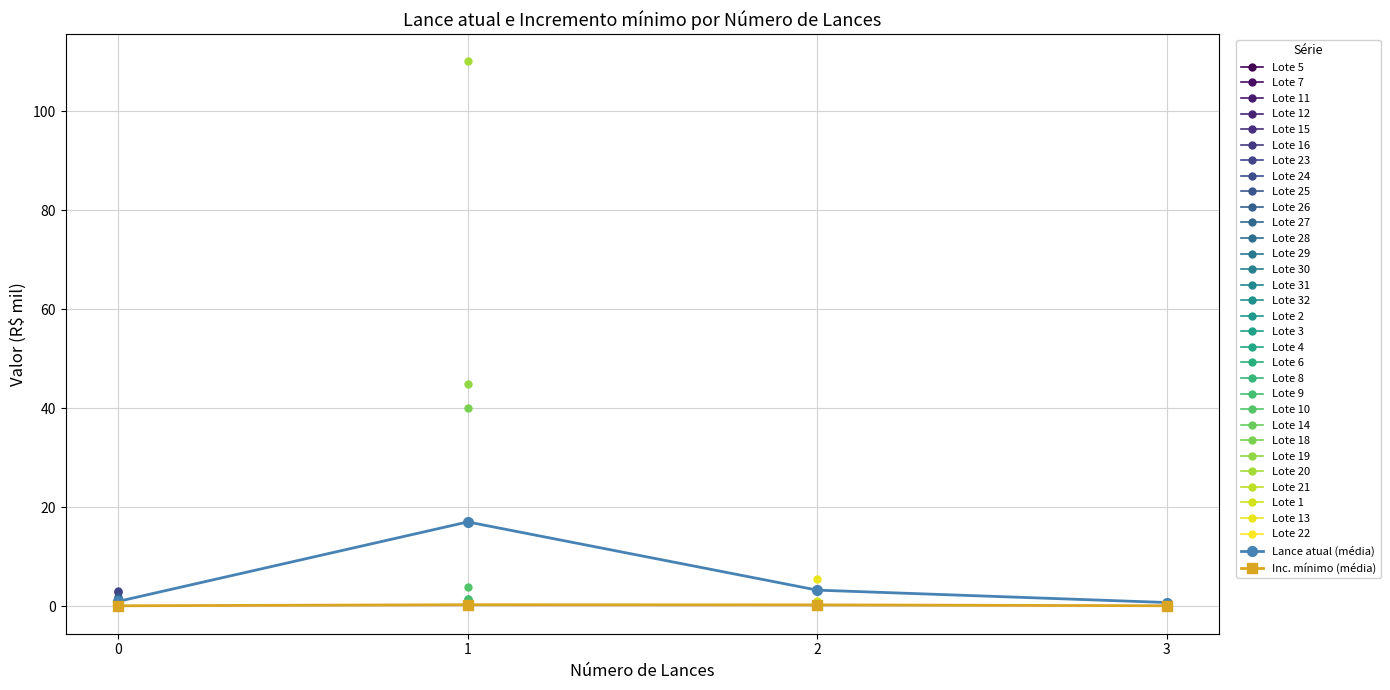

What is the smallest value displayed?

0.1